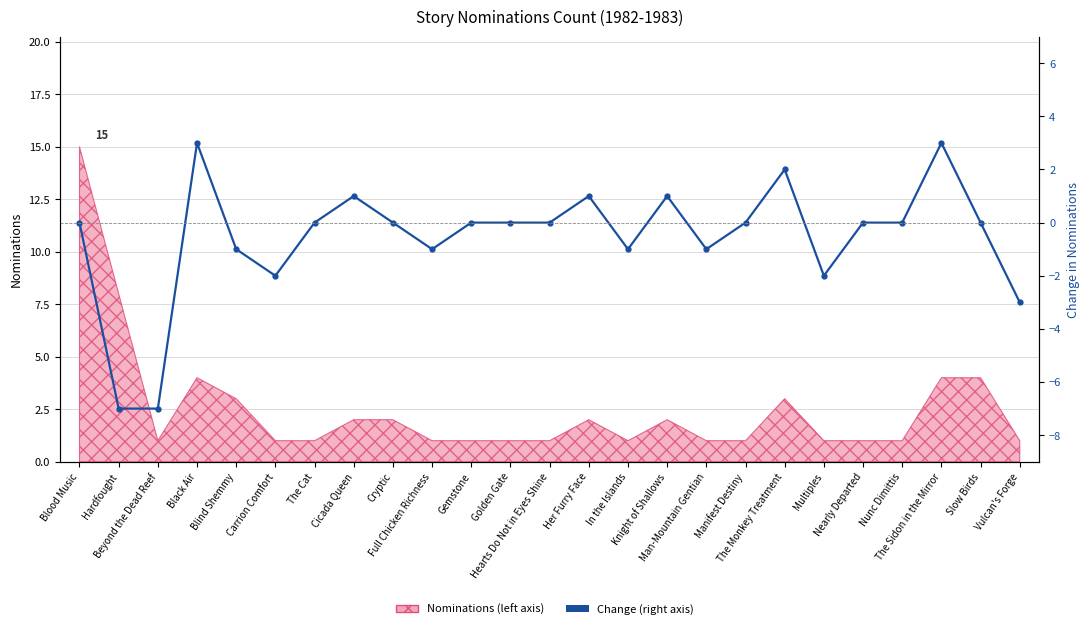

List the labels in order of value, largest first.

Black Air, The Sidon in the Mirror, The Monkey Treatment, Cicada Queen, Her Furry Face, Knight of Shallows, Blood Music, The Cat, Cryptic, Gemstone, Golden Gate, Hearts Do Not in Eyes Shine, Manifest Destiny, Nearly Departed, Nunc Dimittis, Slow Birds, Blind Shemmy, Full Chicken Richness, In the Islands, Man-Mountain Gentian, Carrion Comfort, Multiples, Vulcan's Forge, Hardfought, Beyond the Dead Reef